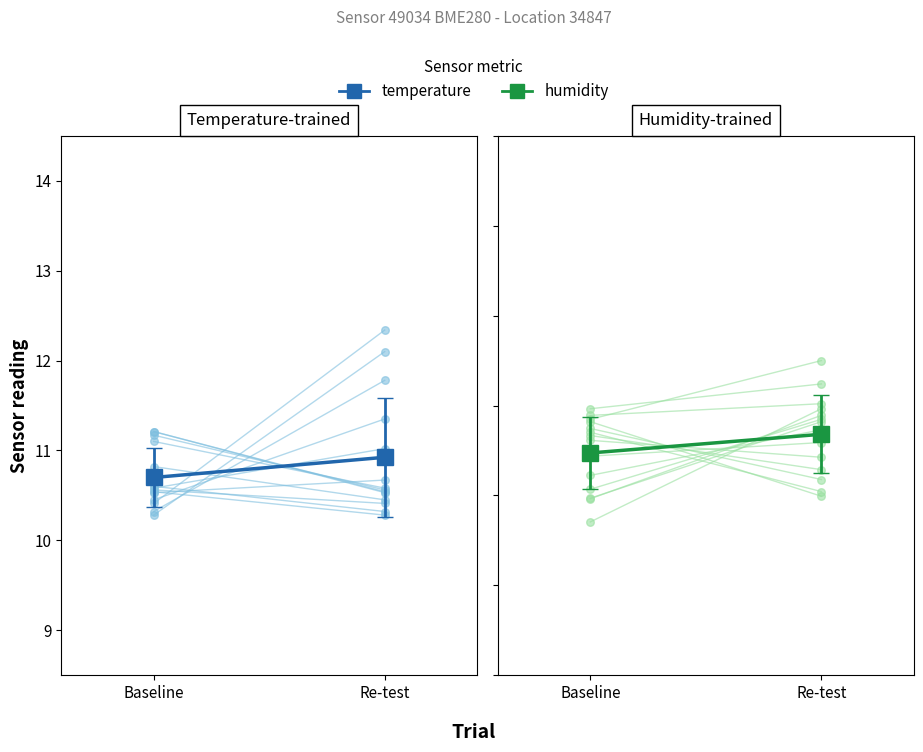

Which series reaches the minimum Y coordinate?

temperature individual